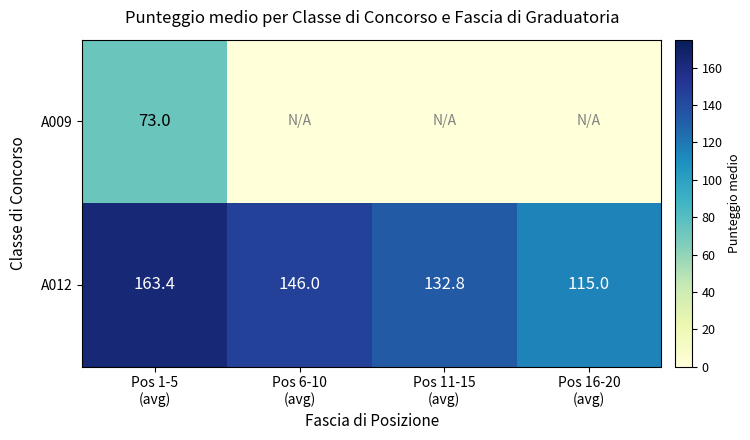

What is the difference between the second highest and second lowest values in the A012 series?

13.2